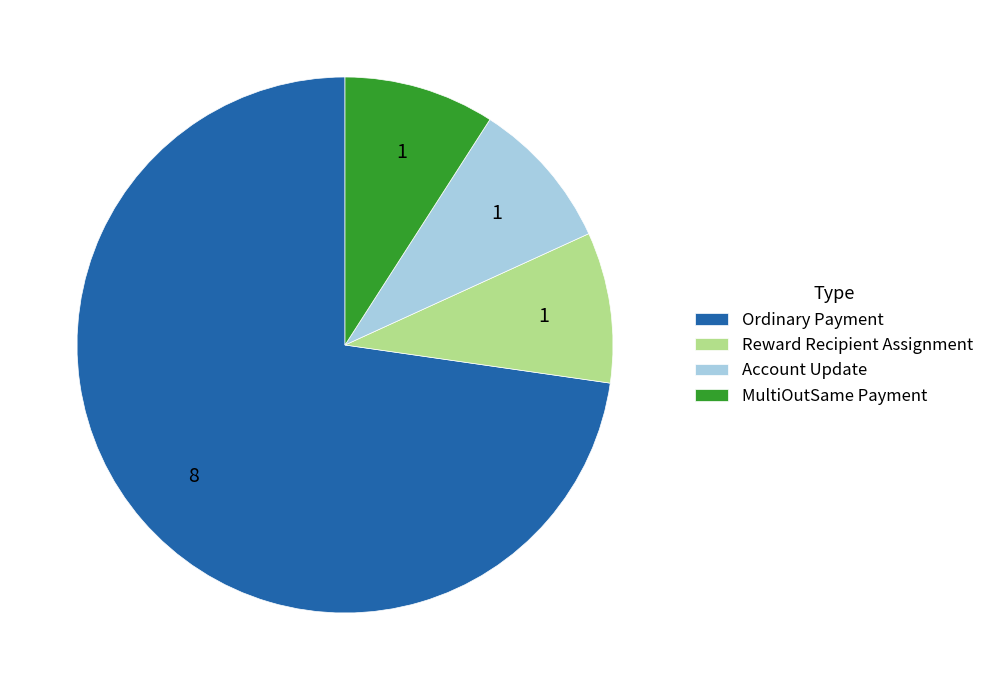

Is there any slice that represents more than half of the pie?

Yes